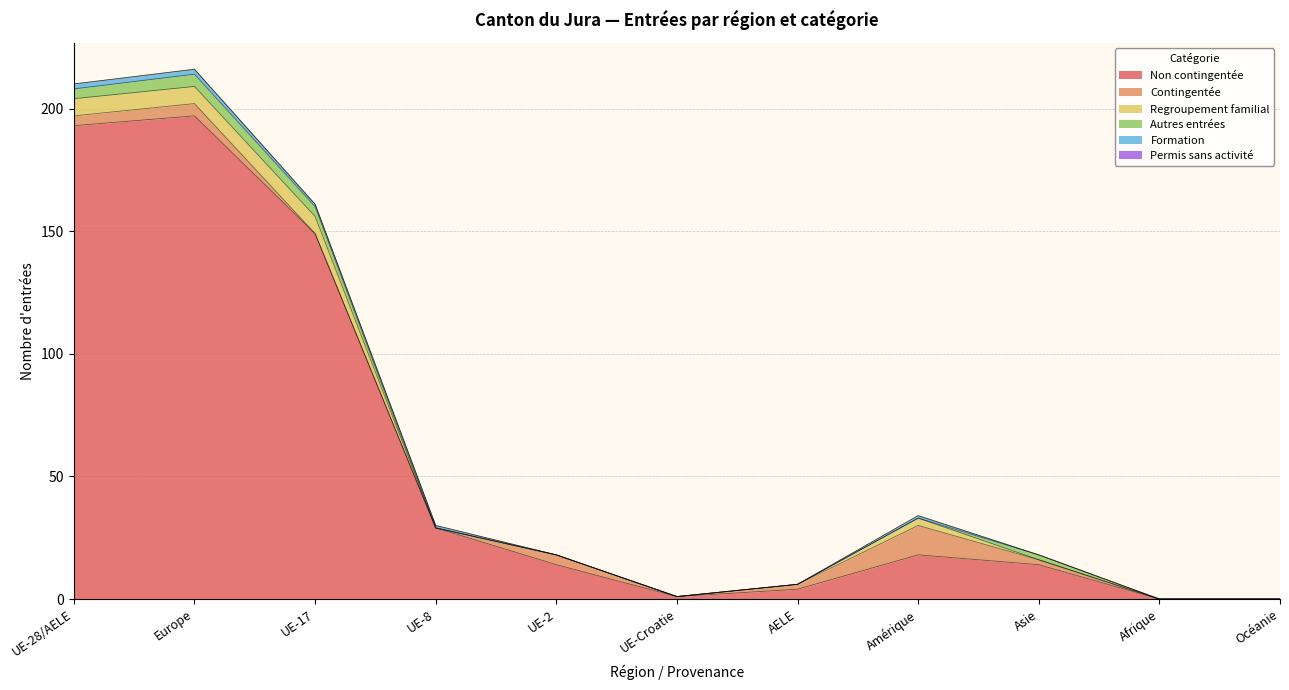

Rank the series by their maximum value, from highest to lowest.

Non contingentée, Contingentée, Regroupement familial, Autres entrées, Formation, Permis sans activité